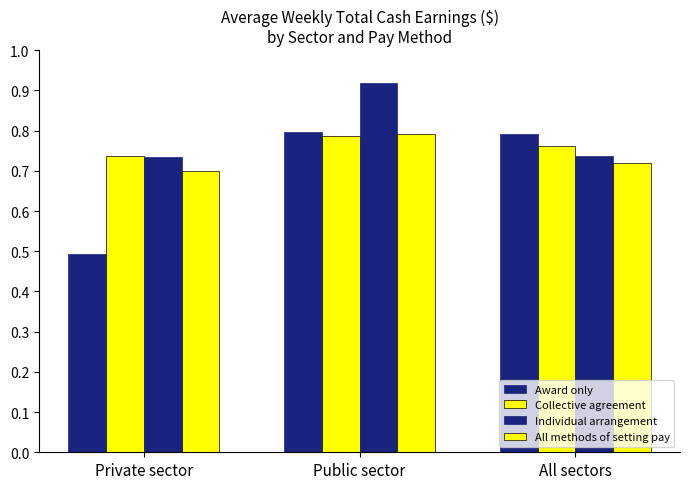

List the series in order of their overall mean, lowest first.

Award only, All methods of setting pay, Collective agreement, Individual arrangement